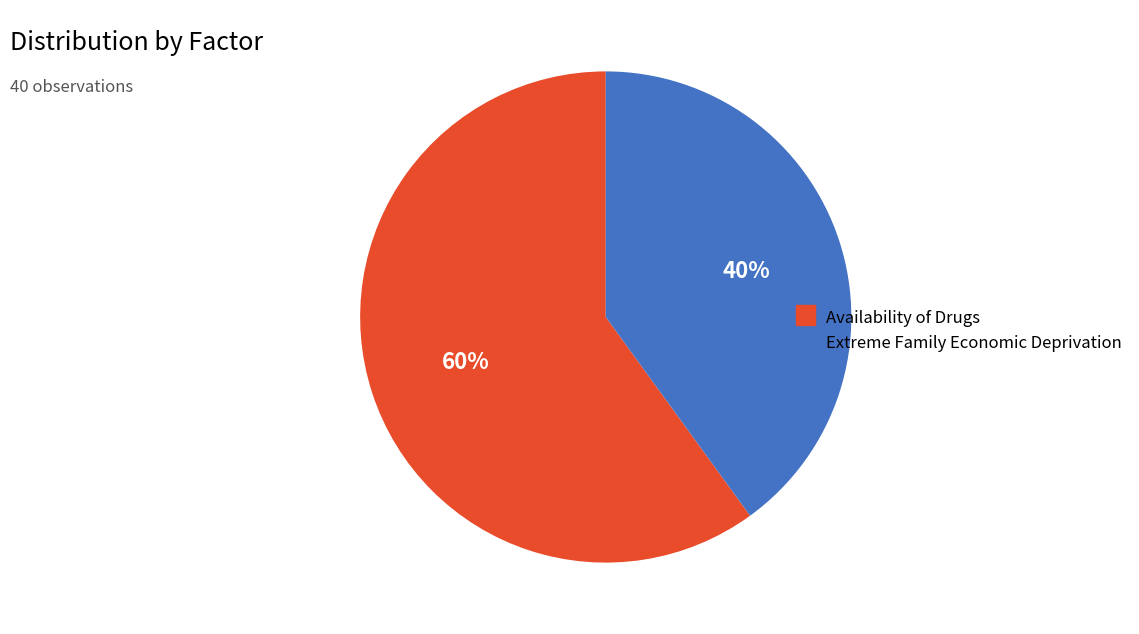

Between Extreme Family Economic Deprivation and Availability of Drugs, which is larger?

Availability of Drugs